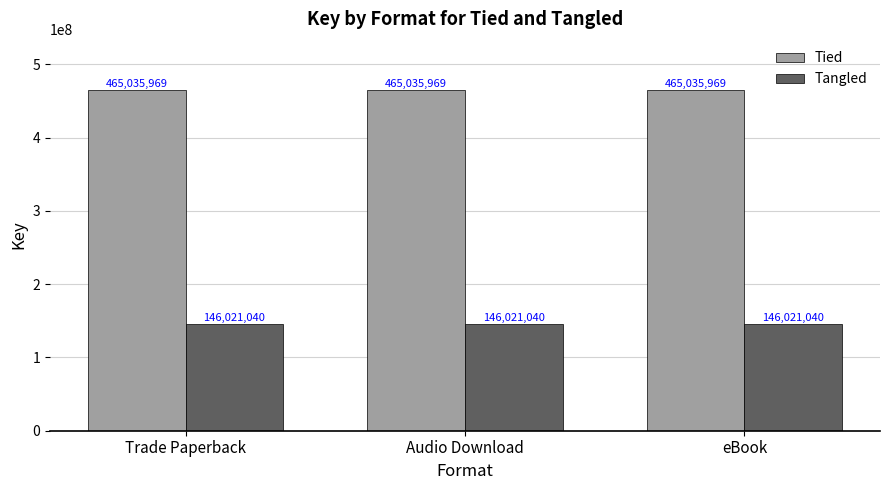

At how many categories does at least one series exceed 163514204?

3